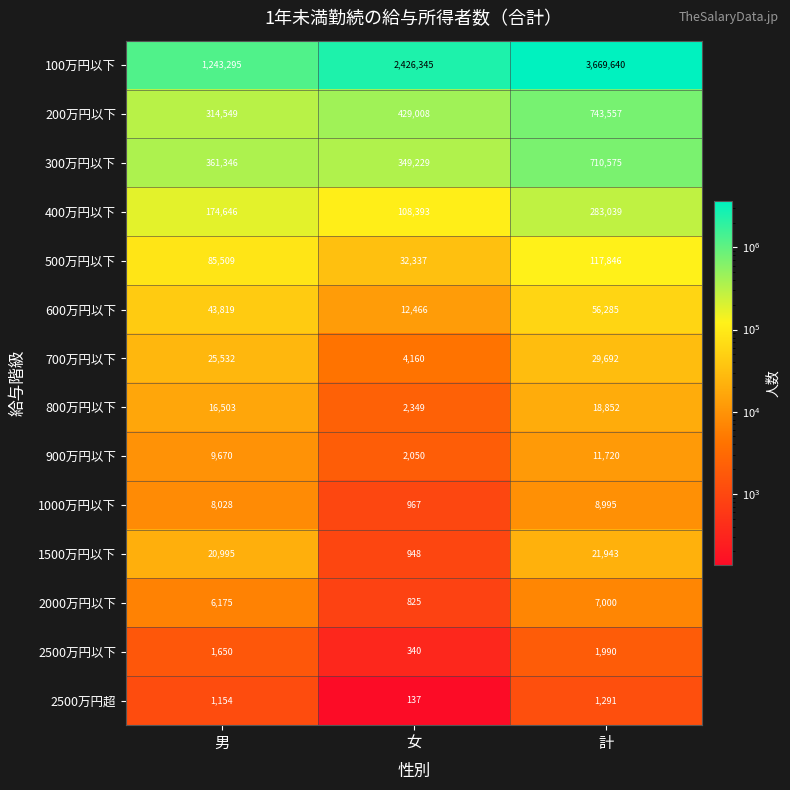

At 男, list the series in order from largest to smallest.

100万円以下, 300万円以下, 200万円以下, 400万円以下, 500万円以下, 600万円以下, 700万円以下, 1500万円以下, 800万円以下, 900万円以下, 1000万円以下, 2000万円以下, 2500万円以下, 2500万円超